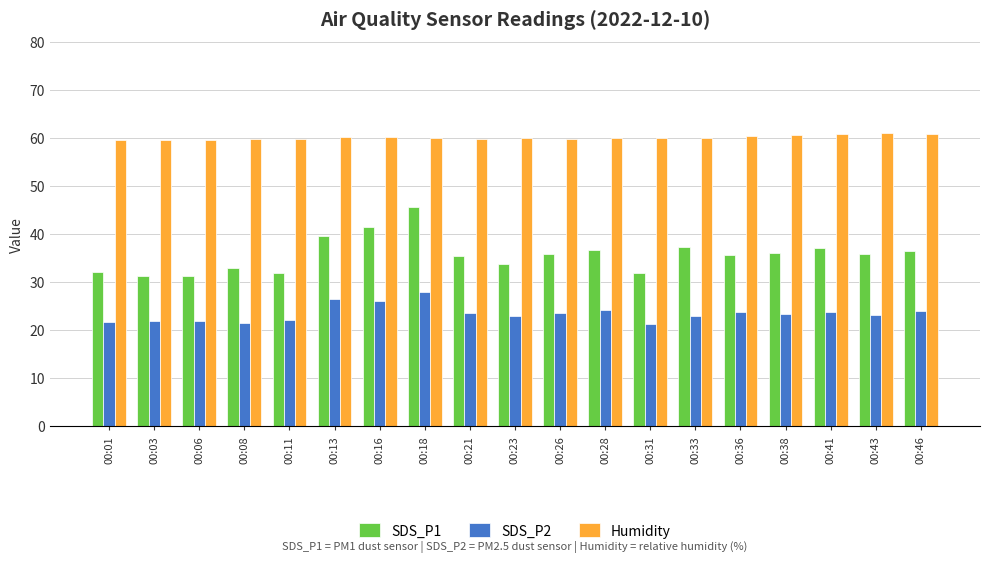

What is the highest value of the Humidity series?

60.9